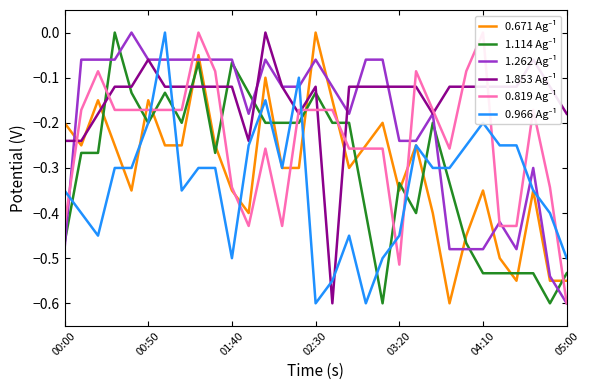

The value of 1.114 Ag⁻¹ at 9 is -0.3. True or false?

True